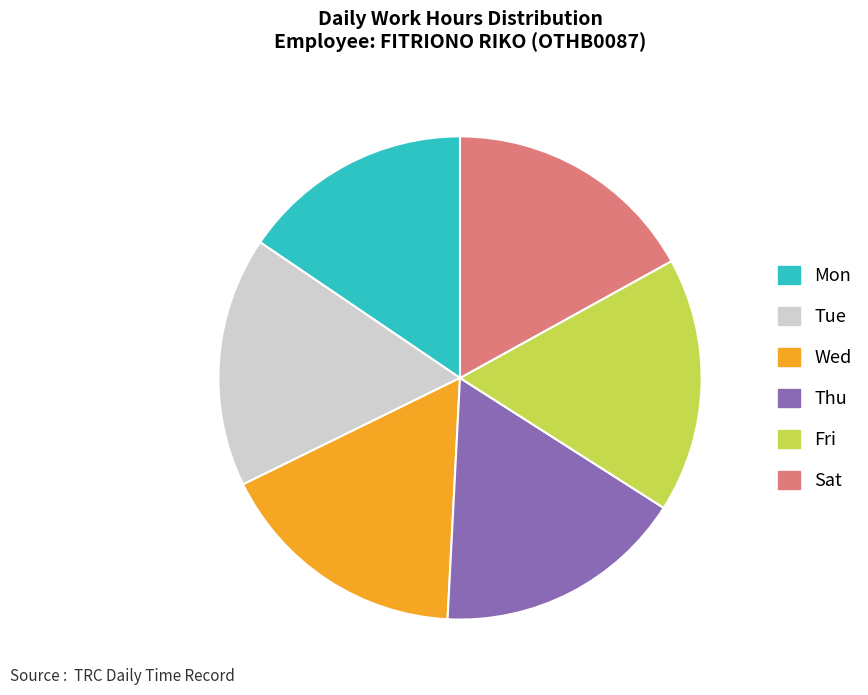

What is the smallest slice in the pie chart?

Mon